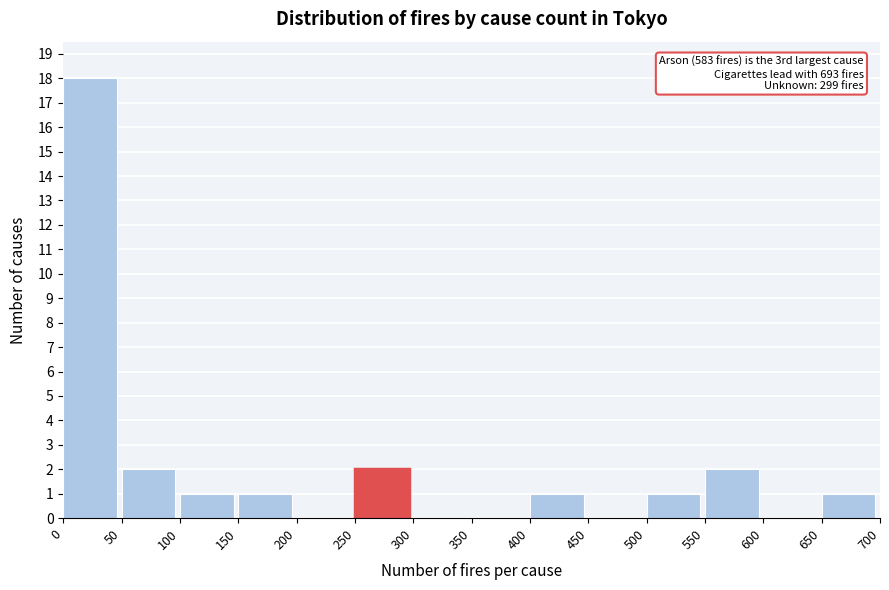

Which range on the x-axis has the tallest bar?

0 to 50